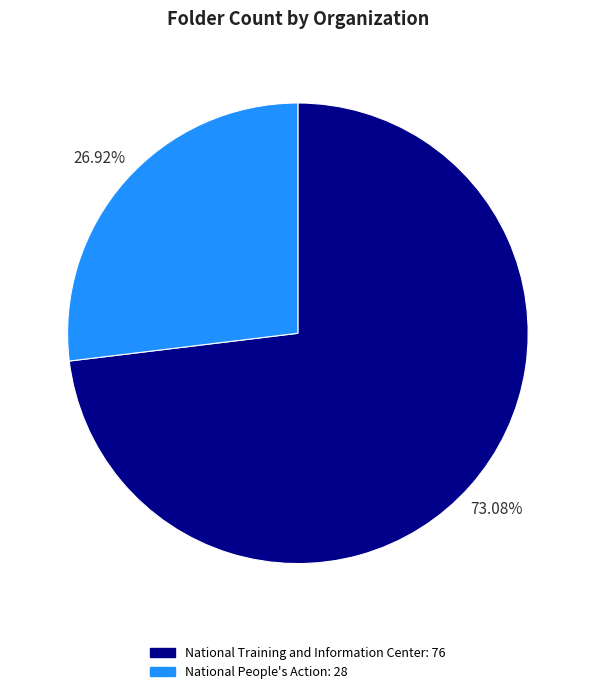

To the nearest percent, what portion does National Training and Information Center represent?

73%